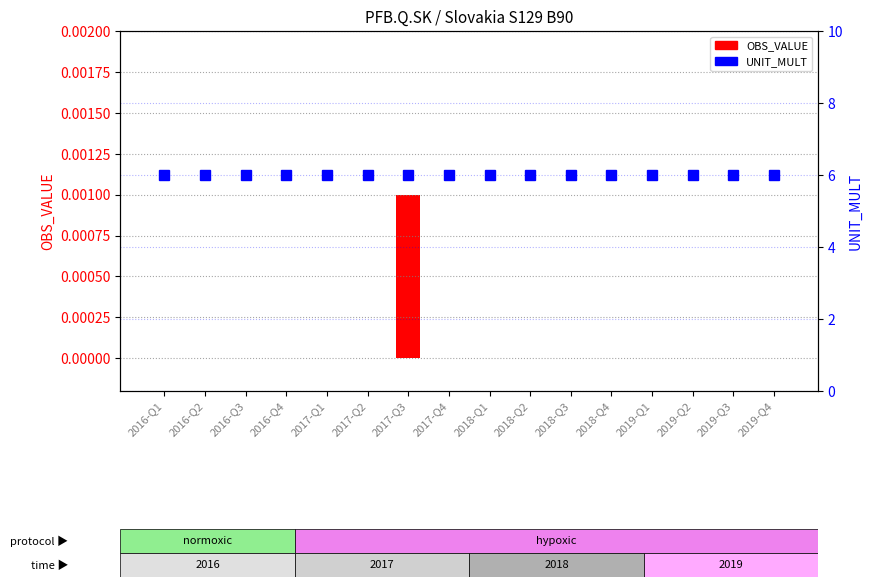

Rank the series by their average value, from lowest to highest.

OBS_VALUE, UNIT_MULT